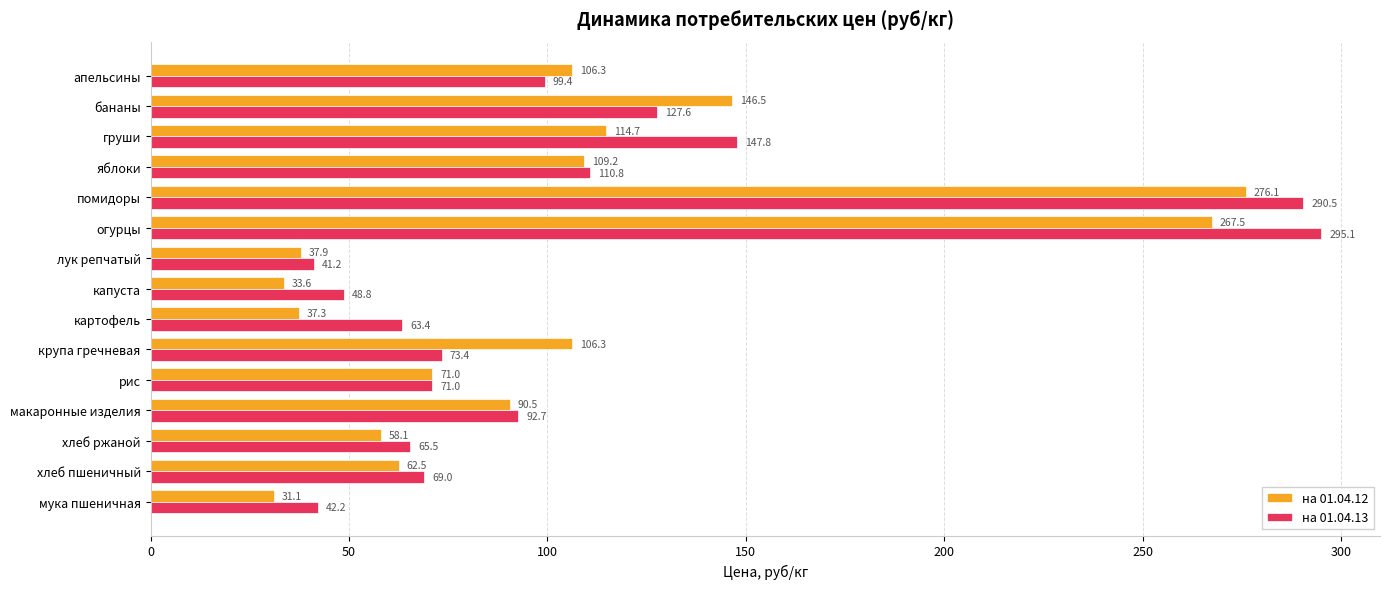

What is the total value across all series at хлеб ржаной?

123.6